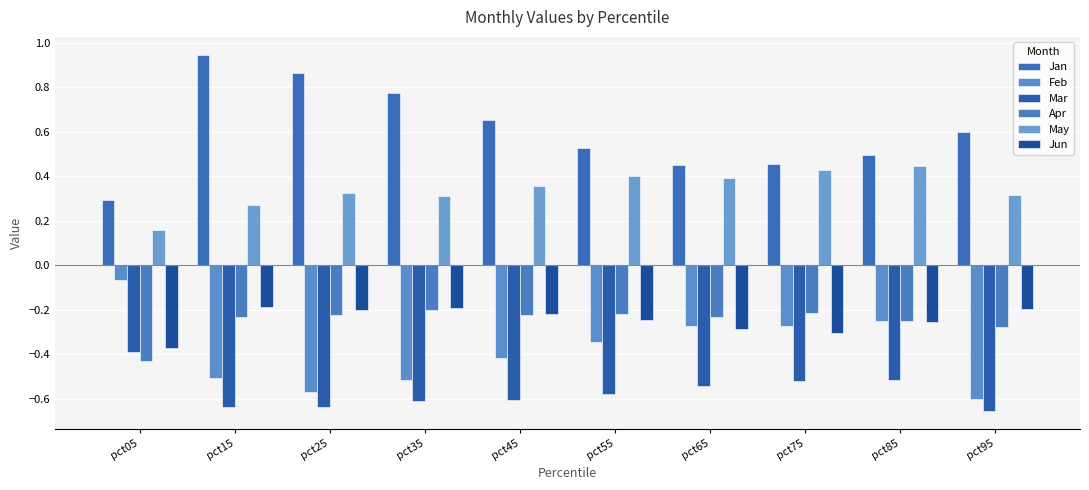

Read the Jun value at pct45.

-0.2